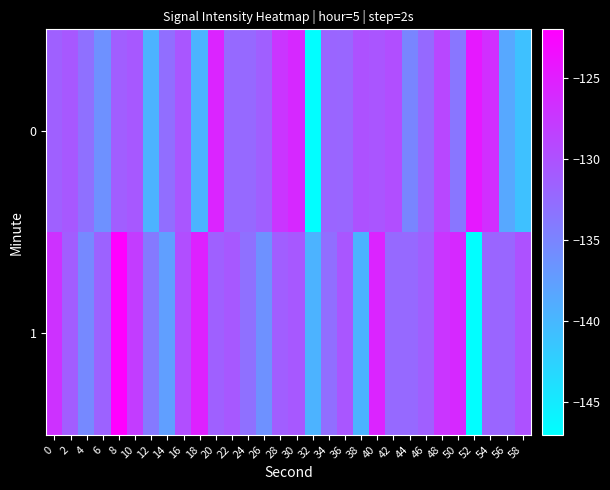

What is the minimum value shown in the chart?

-146.9